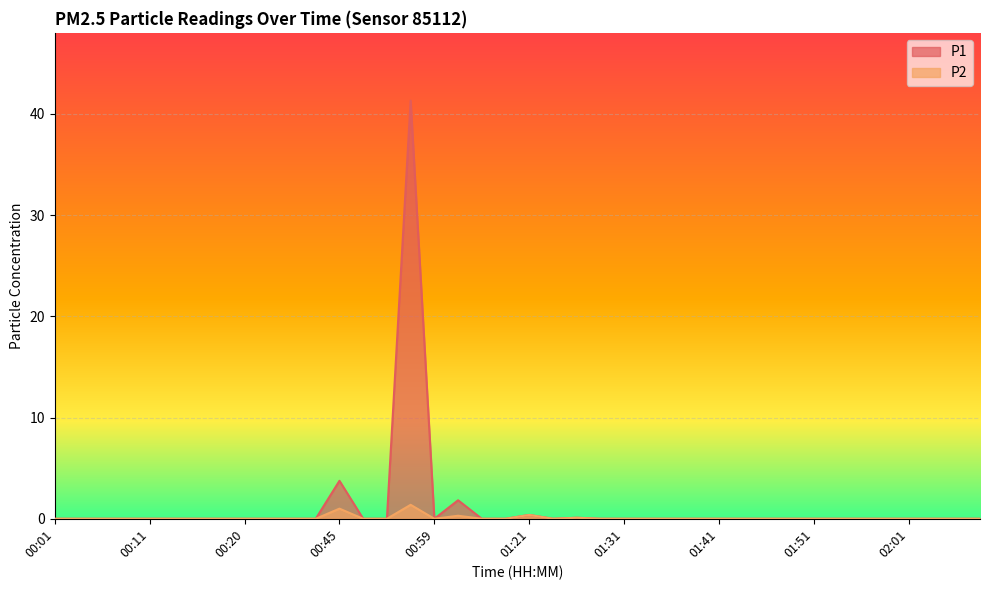

Where is P2 nearest to the value 0?

00:01